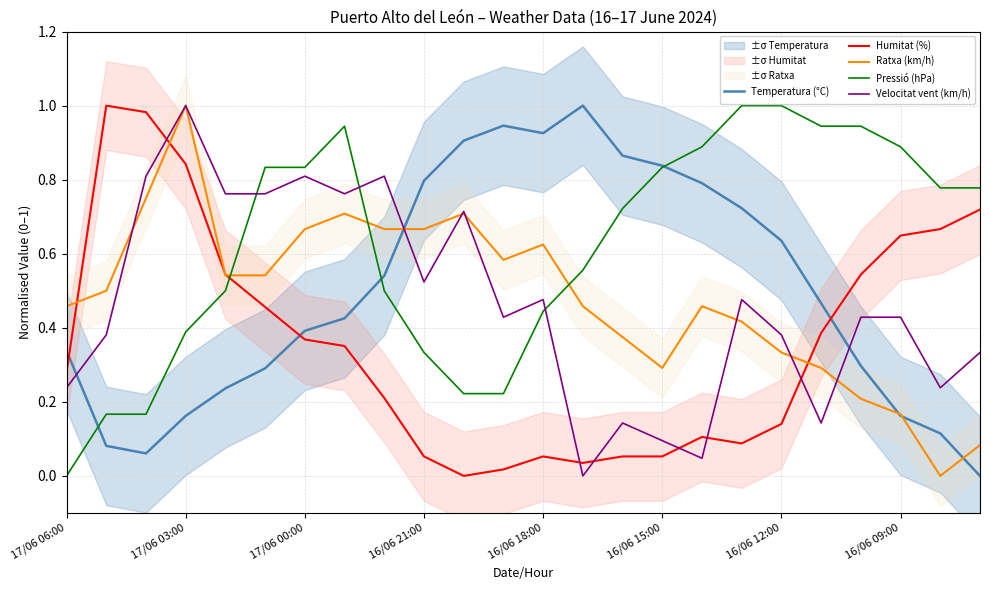

Reading left to right, transcribe all the data shown in this chart.

Temperatura (°C): 0.3	0.1	0.1	0.2	0.2	0.3	0.4	0.4	0.5	0.8	0.9	0.9	0.9	1.0	0.9	0.8	0.8	0.7	0.6	0.5	0.3	0.2	0.1	0.0
Humitat (%): 0.3	1.0	1.0	0.8	0.5	0.5	0.4	0.4	0.2	0.1	0.0	0.0	0.1	0.0	0.1	0.1	0.1	0.1	0.1	0.4	0.5	0.6	0.7	0.7
Ratxa (km/h): 0.5	0.5	0.8	1.0	0.5	0.5	0.7	0.7	0.7	0.7	0.7	0.6	0.6	0.5	0.4	0.3	0.5	0.4	0.3	0.3	0.2	0.2	0.0	0.1
Pressió (hPa): 0.0	0.2	0.2	0.4	0.5	0.8	0.8	0.9	0.5	0.3	0.2	0.2	0.4	0.6	0.7	0.8	0.9	1.0	1.0	0.9	0.9	0.9	0.8	0.8
Velocitat vent (km/h): 0.2	0.4	0.8	1.0	0.8	0.8	0.8	0.8	0.8	0.5	0.7	0.4	0.5	0.0	0.1	0.1	0.0	0.5	0.4	0.1	0.4	0.4	0.2	0.3